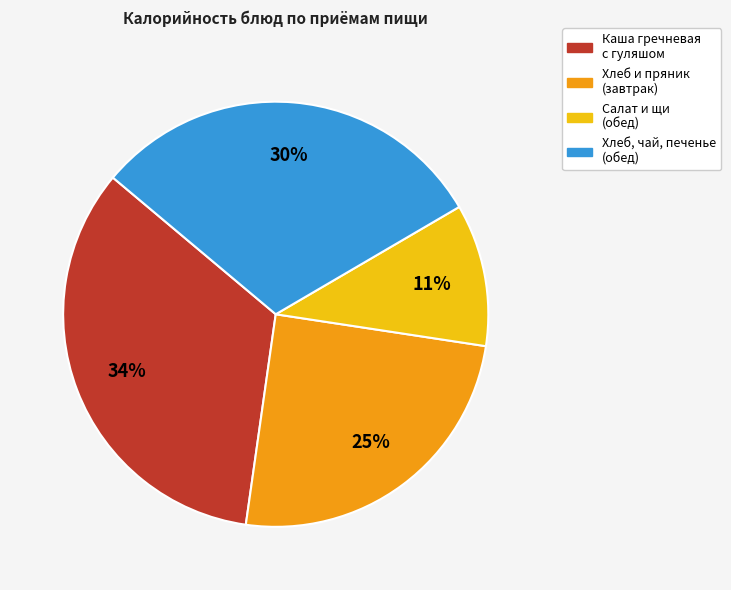

Is there any slice that represents more than half of the pie?

No